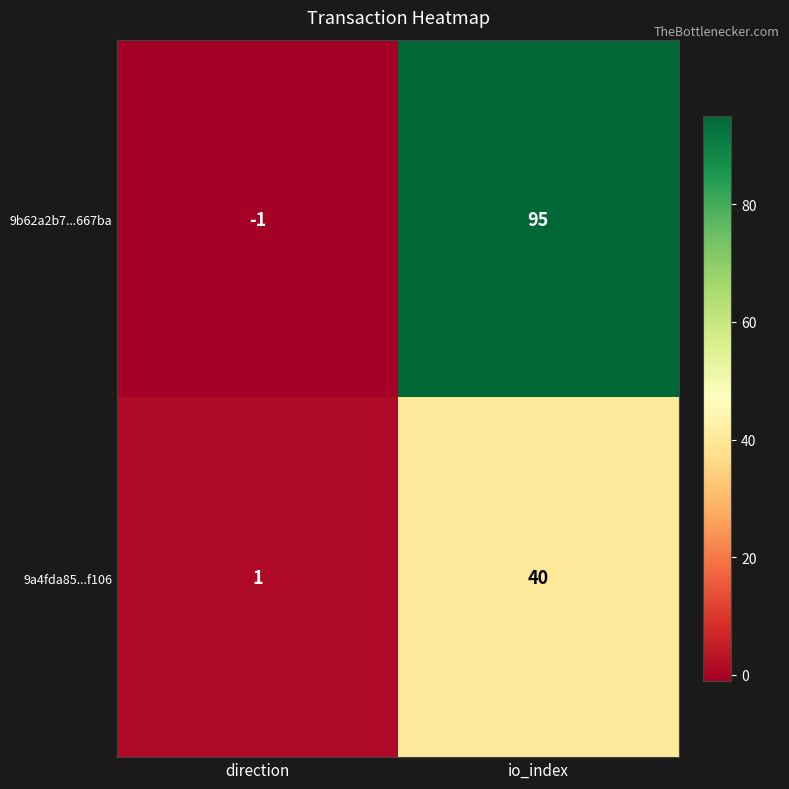

Rank the series at direction from lowest to highest value.

9b62a2b7...667ba, 9a4fda85...f106